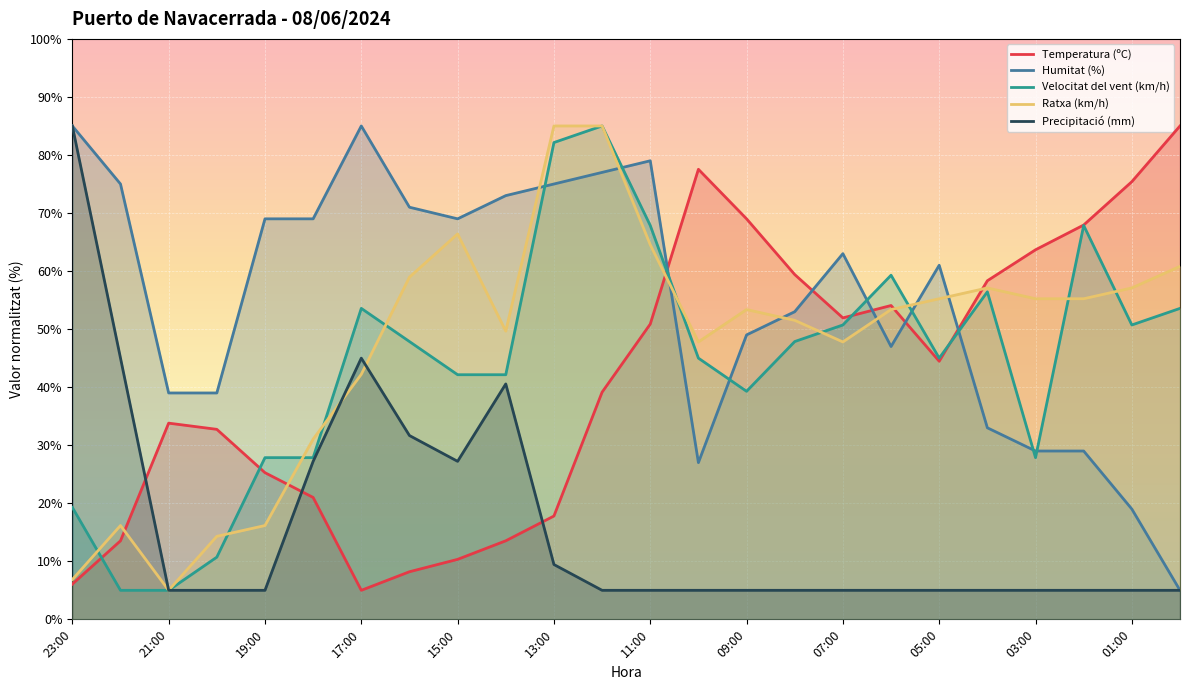

What is the difference between the maximum and minimum values in the Humitat (%) series?

80.0